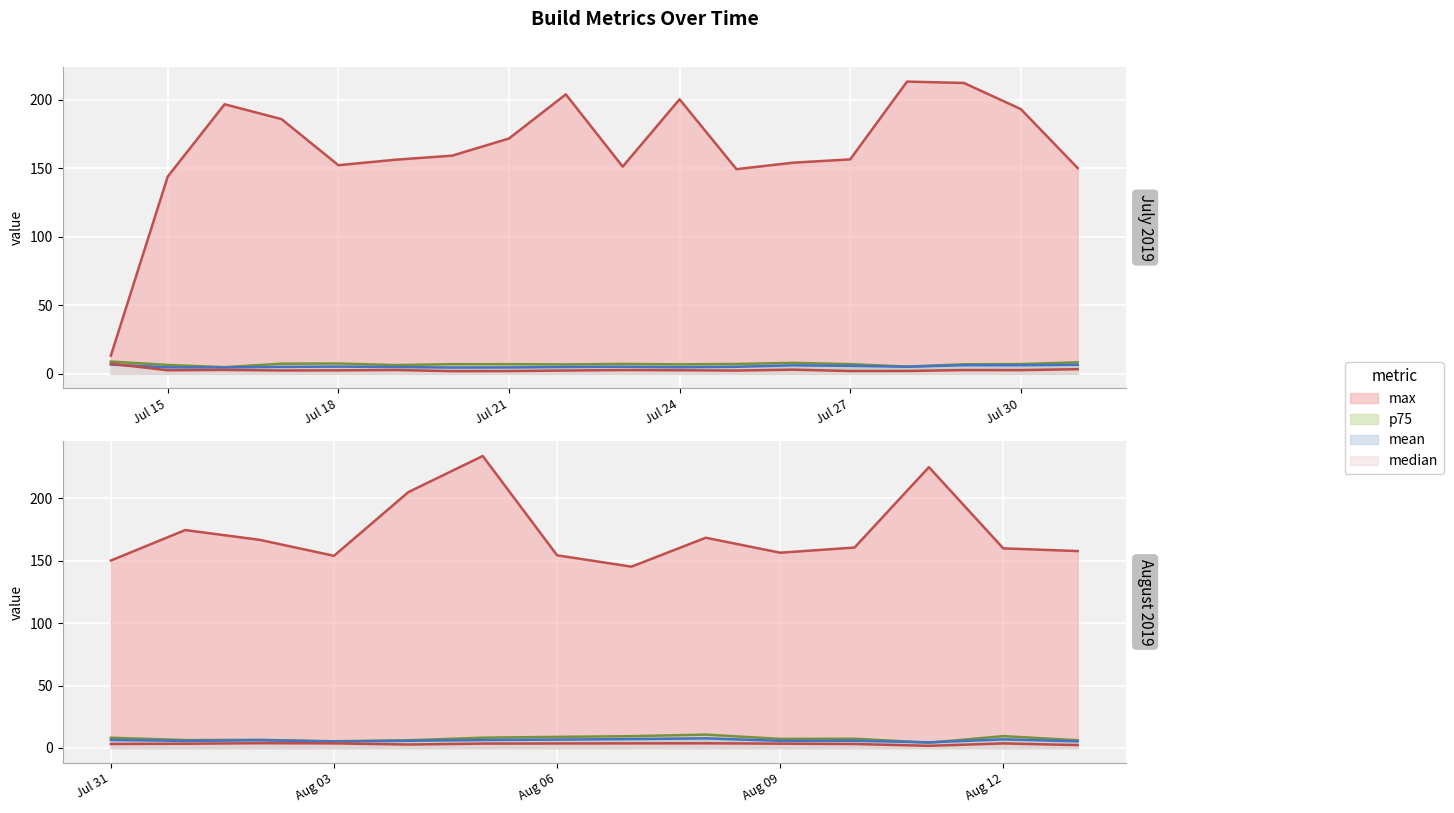

How many lines are shown in the chart?

4